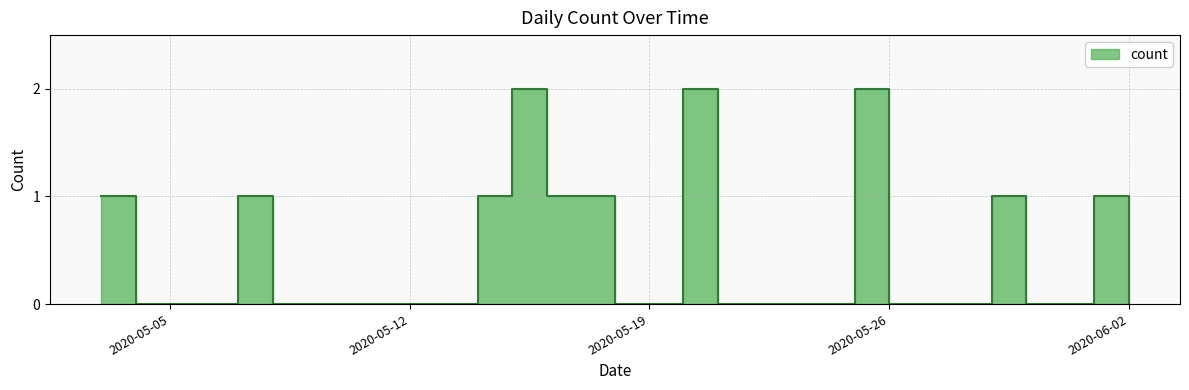

How many values are above zero?

10